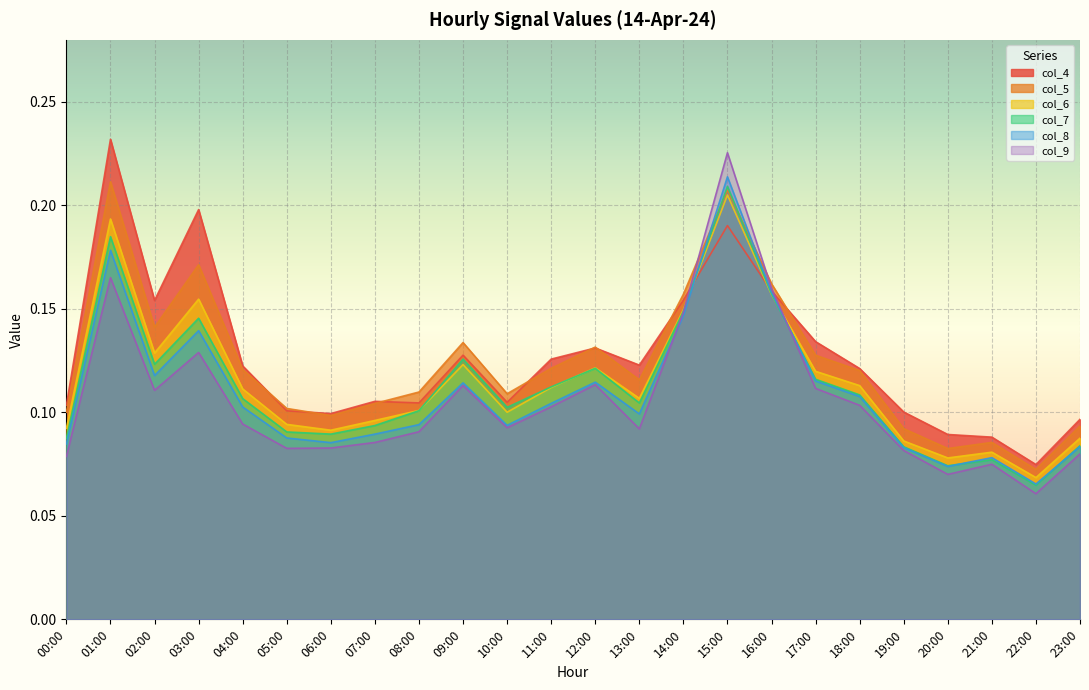

Reading right to left, what are all the values shown in this chart?

col_4: 23:00=0.1	22:00=0.1	21:00=0.1	20:00=0.1	19:00=0.1	18:00=0.1	17:00=0.1	16:00=0.2	15:00=0.2	14:00=0.2	13:00=0.1	12:00=0.1	11:00=0.1	10:00=0.1	09:00=0.1	08:00=0.1	07:00=0.1	06:00=0.1	05:00=0.1	04:00=0.1	03:00=0.2	02:00=0.2	01:00=0.2	00:00=0.1
col_5: 23:00=0.1	22:00=0.1	21:00=0.1	20:00=0.1	19:00=0.1	18:00=0.1	17:00=0.1	16:00=0.2	15:00=0.2	14:00=0.2	13:00=0.1	12:00=0.1	11:00=0.1	10:00=0.1	09:00=0.1	08:00=0.1	07:00=0.1	06:00=0.1	05:00=0.1	04:00=0.1	03:00=0.2	02:00=0.1	01:00=0.2	00:00=0.1
col_6: 23:00=0.1	22:00=0.1	21:00=0.1	20:00=0.1	19:00=0.1	18:00=0.1	17:00=0.1	16:00=0.2	15:00=0.2	14:00=0.1	13:00=0.1	12:00=0.1	11:00=0.1	10:00=0.1	09:00=0.1	08:00=0.1	07:00=0.1	06:00=0.1	05:00=0.1	04:00=0.1	03:00=0.2	02:00=0.1	01:00=0.2	00:00=0.1
col_7: 23:00=0.1	22:00=0.1	21:00=0.1	20:00=0.1	19:00=0.1	18:00=0.1	17:00=0.1	16:00=0.2	15:00=0.2	14:00=0.1	13:00=0.1	12:00=0.1	11:00=0.1	10:00=0.1	09:00=0.1	08:00=0.1	07:00=0.1	06:00=0.1	05:00=0.1	04:00=0.1	03:00=0.1	02:00=0.1	01:00=0.2	00:00=0.1
col_8: 23:00=0.1	22:00=0.1	21:00=0.1	20:00=0.1	19:00=0.1	18:00=0.1	17:00=0.1	16:00=0.2	15:00=0.2	14:00=0.1	13:00=0.1	12:00=0.1	11:00=0.1	10:00=0.1	09:00=0.1	08:00=0.1	07:00=0.1	06:00=0.1	05:00=0.1	04:00=0.1	03:00=0.1	02:00=0.1	01:00=0.2	00:00=0.1
col_9: 23:00=0.1	22:00=0.1	21:00=0.1	20:00=0.1	19:00=0.1	18:00=0.1	17:00=0.1	16:00=0.2	15:00=0.2	14:00=0.1	13:00=0.1	12:00=0.1	11:00=0.1	10:00=0.1	09:00=0.1	08:00=0.1	07:00=0.1	06:00=0.1	05:00=0.1	04:00=0.1	03:00=0.1	02:00=0.1	01:00=0.2	00:00=0.1